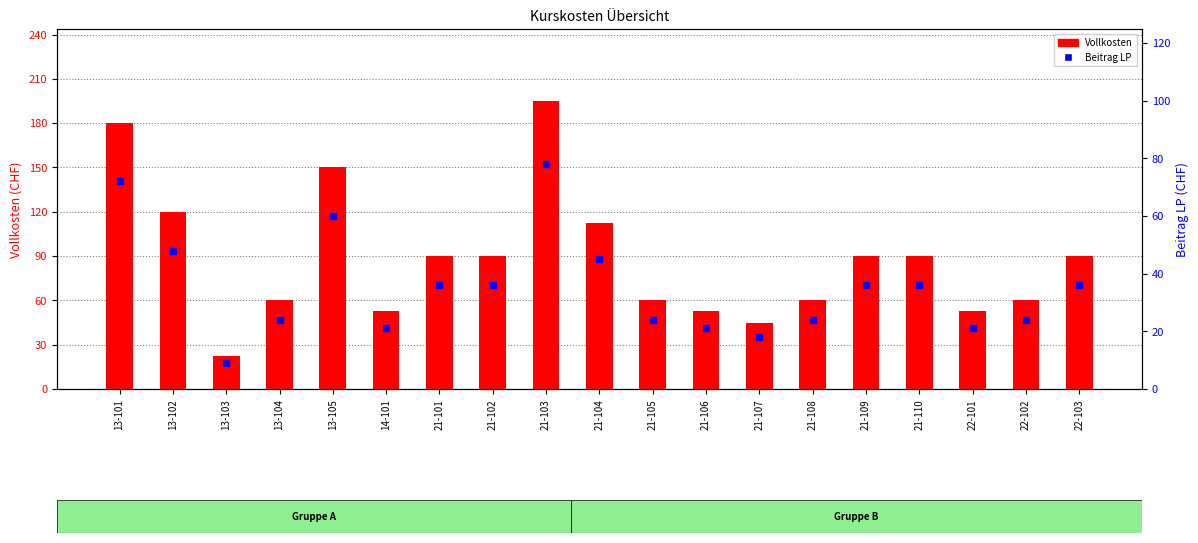

Is it true that Beitrag LP equals 1.8 at 13-103?

False